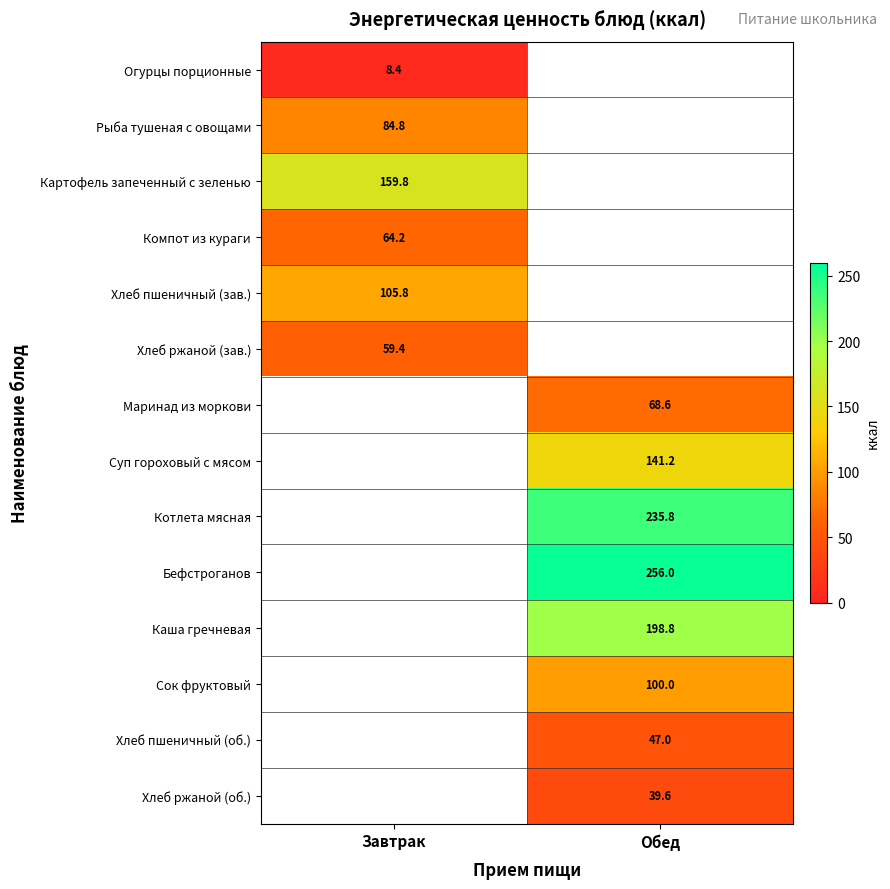

Is it true that Котлета мясная equals 381.3 at Обед?

False